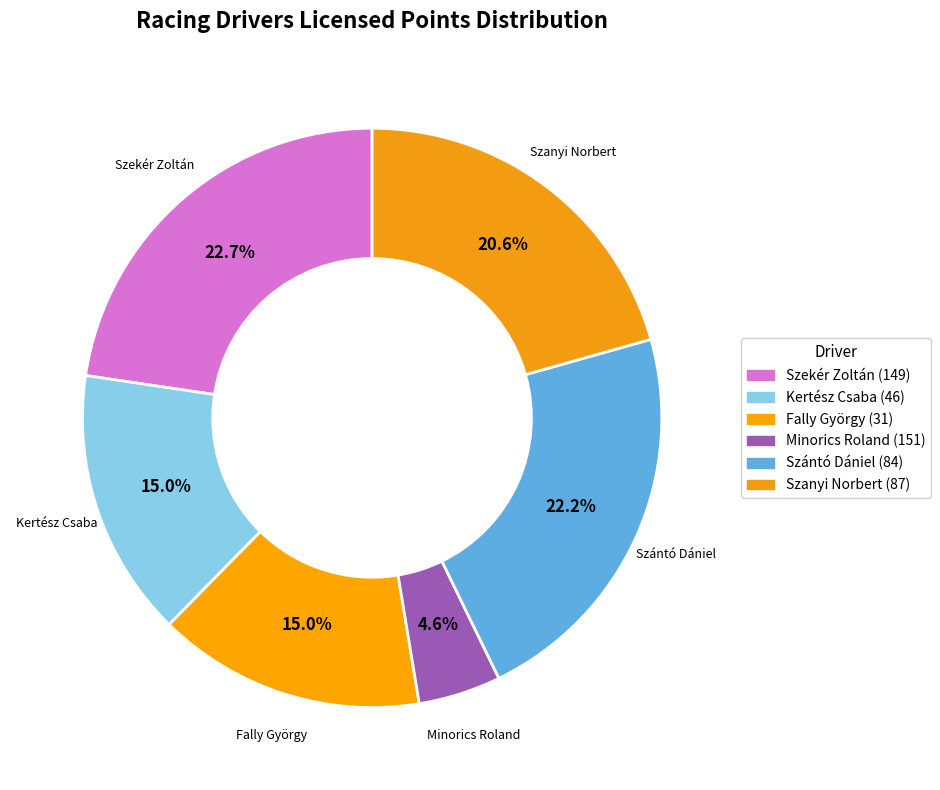

What percentage do Szekér Zoltán (149) and Fally György (31) together represent?

37.6%